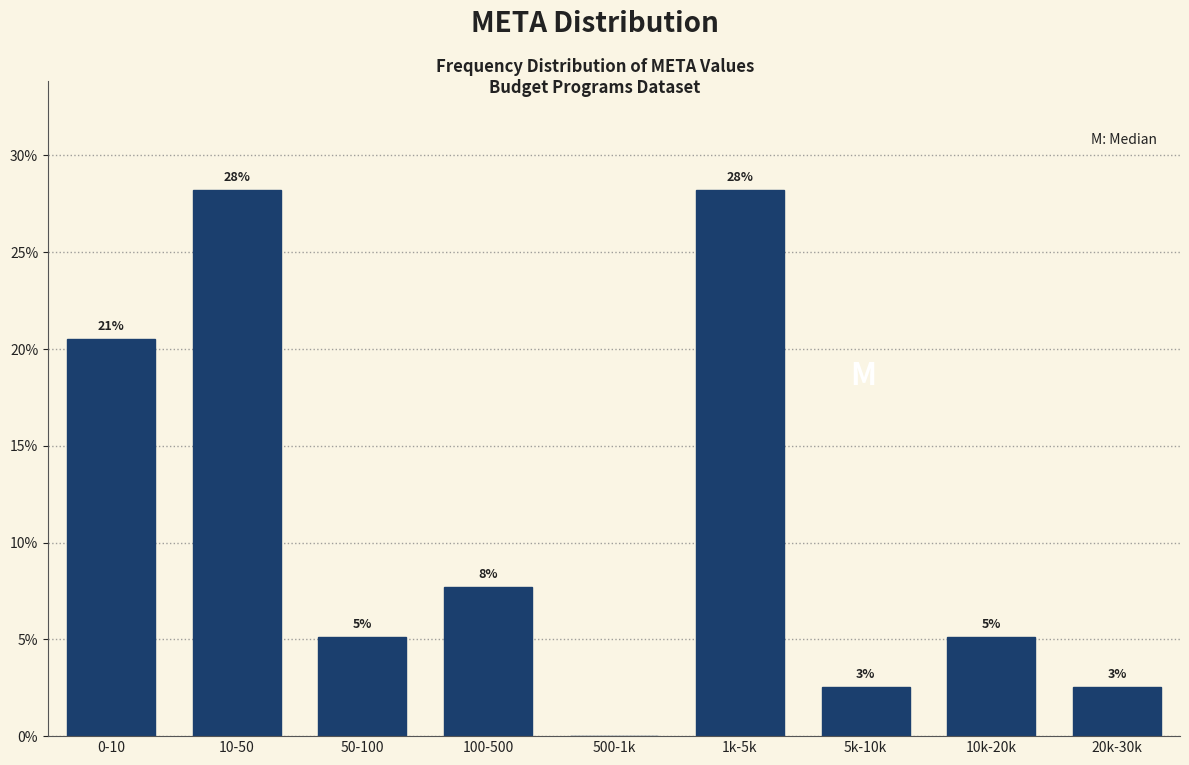

Are the bars horizontal?

No